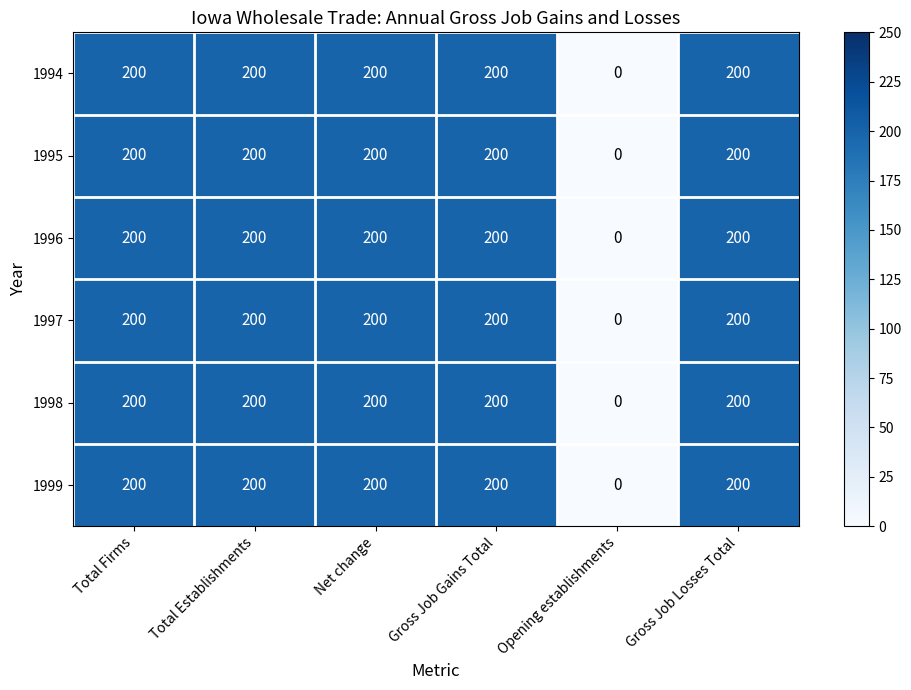

What is the average value of the 1997 series?

167